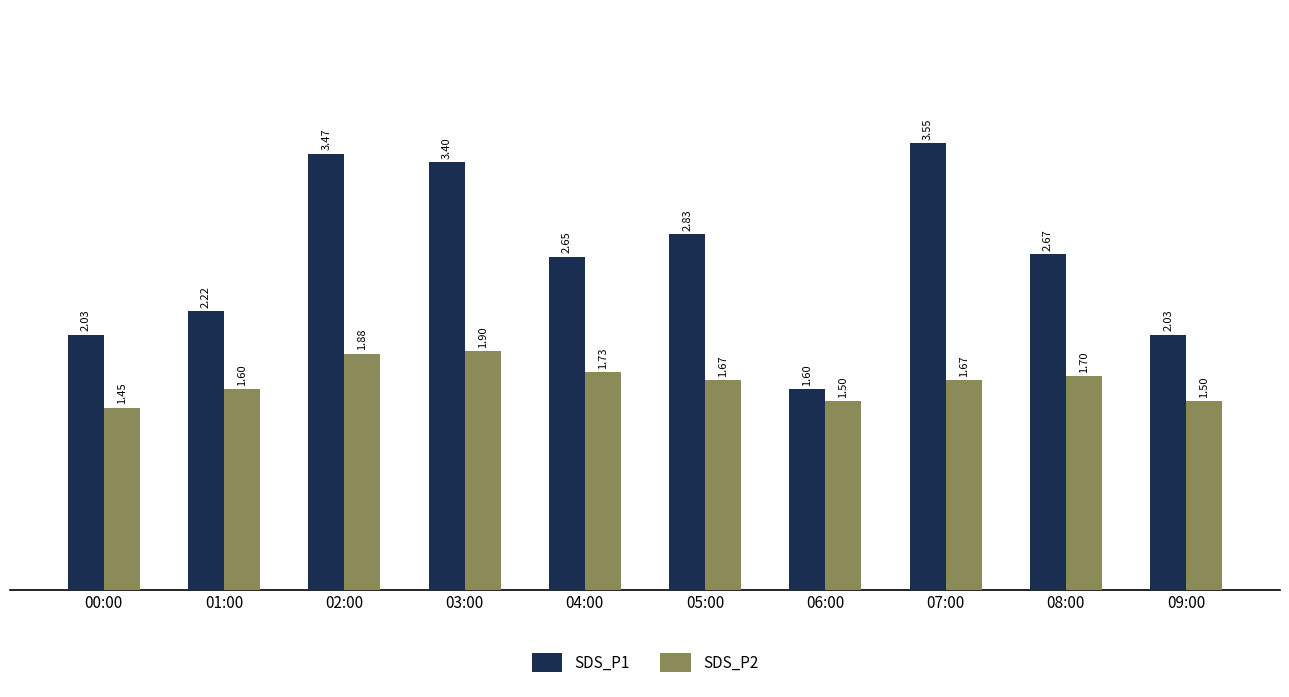

What is the difference between the highest and lowest values at 07:00?

1.9